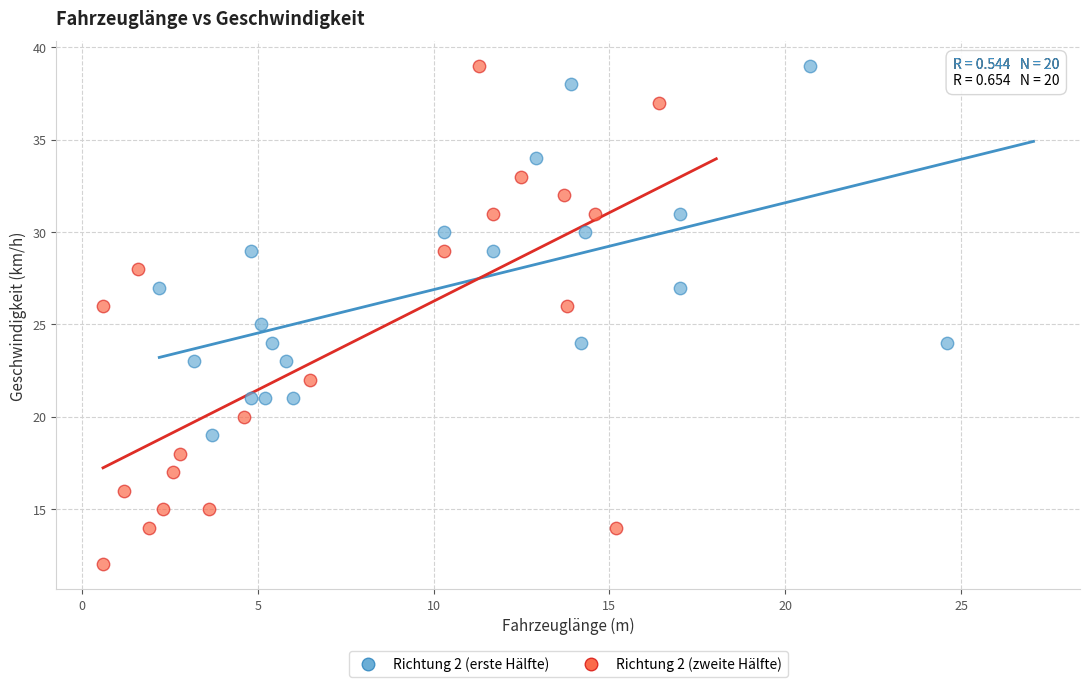

Which series has the largest Y range (max minus min)?

Richtung 2 (zweite Hälfte)